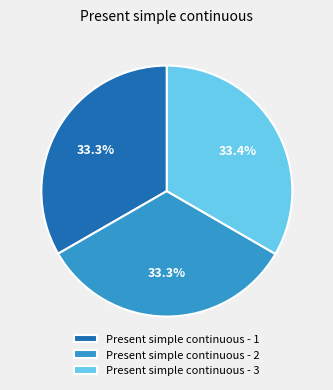

Is there a majority slice in this chart?

No